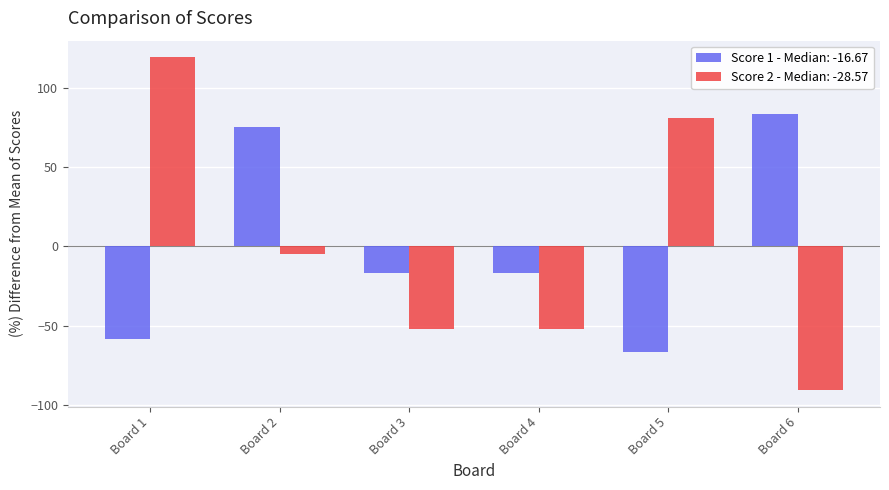

How many bars are there in each group?

2